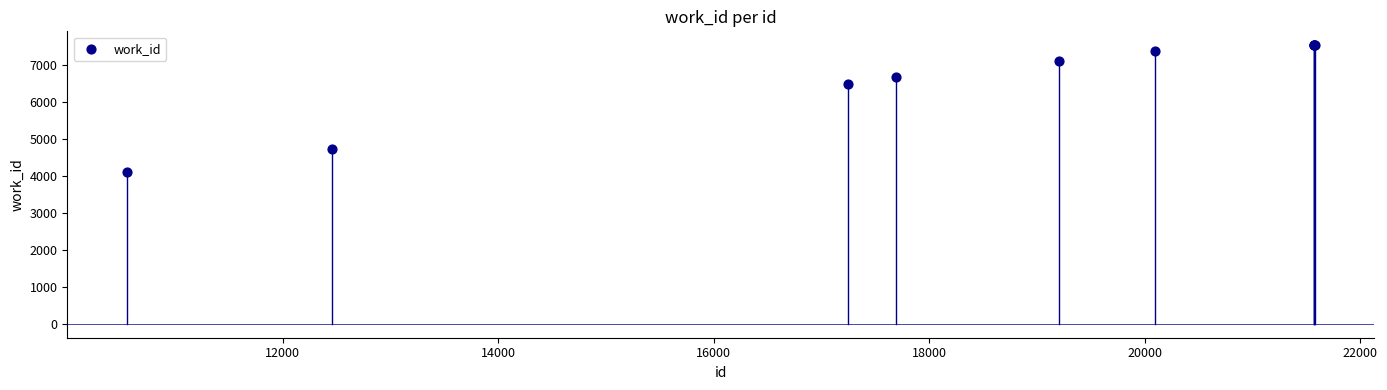

What Y value in the scatter plot is closest to 5810?

6483